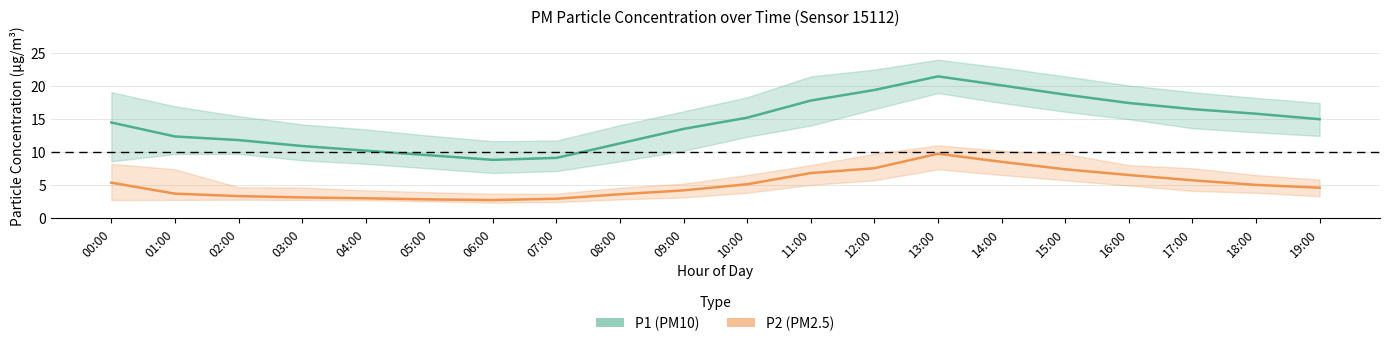

What is the total value across all series at 06:00?

11.5